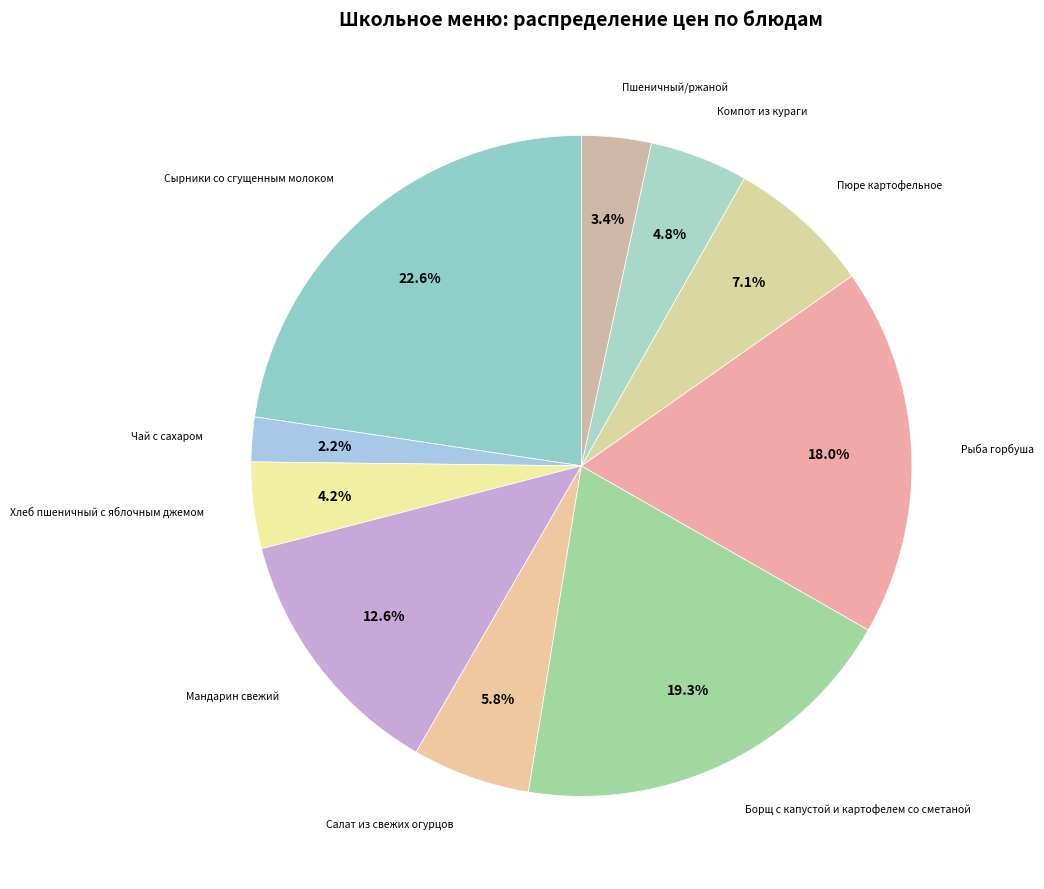

Which category has the smallest portion of the pie?

Чай с сахаром